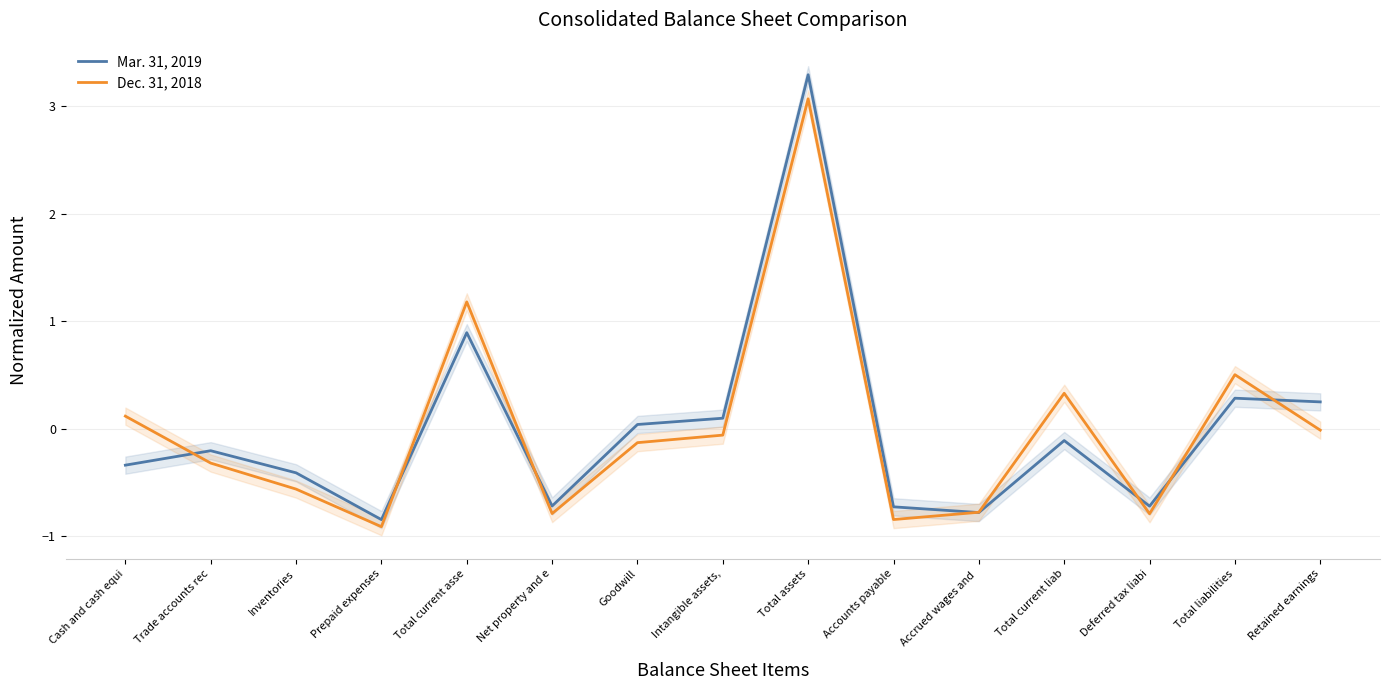

Reading left to right, list all the values displayed in this chart.

Mar. 31, 2019: -0.3	-0.2	-0.4	-0.8	0.9	-0.7	0.0	0.1	3.3	-0.7	-0.8	-0.1	-0.7	0.3	0.2
Dec. 31, 2018: 0.1	-0.3	-0.6	-0.9	1.2	-0.8	-0.1	-0.1	3.1	-0.8	-0.8	0.3	-0.8	0.5	-0.0